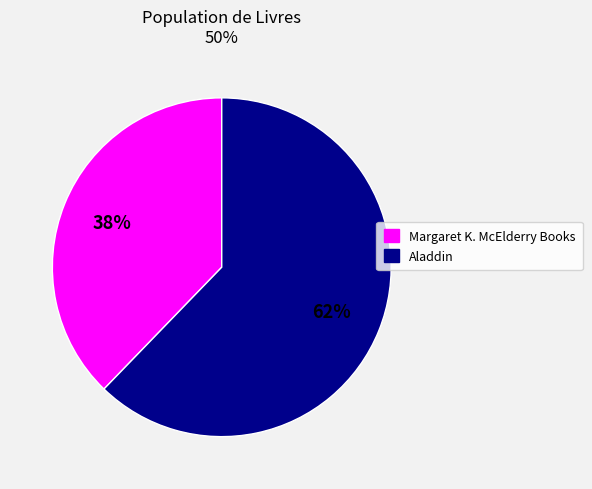

To the nearest percent, what is the average slice percentage?

50%